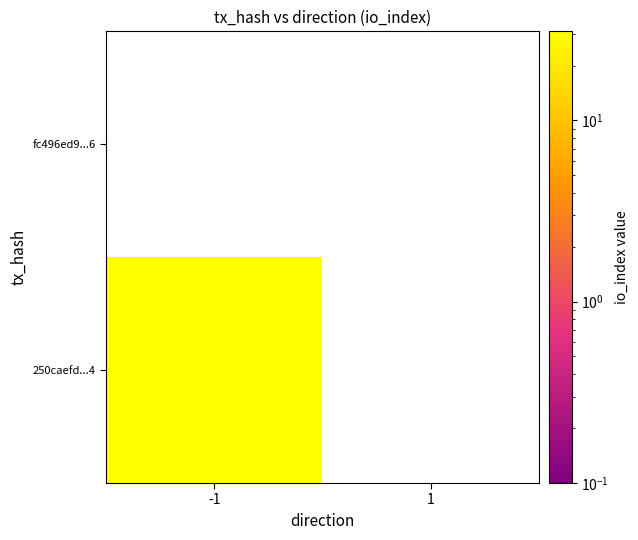

Which series changed the most between -1 and 1?

250caefd35d9a2e501b0b652009e7a4c2661054